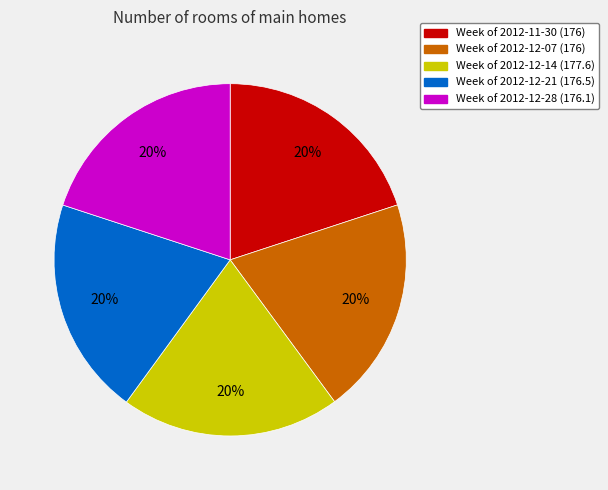

Does any single category account for the majority?

No